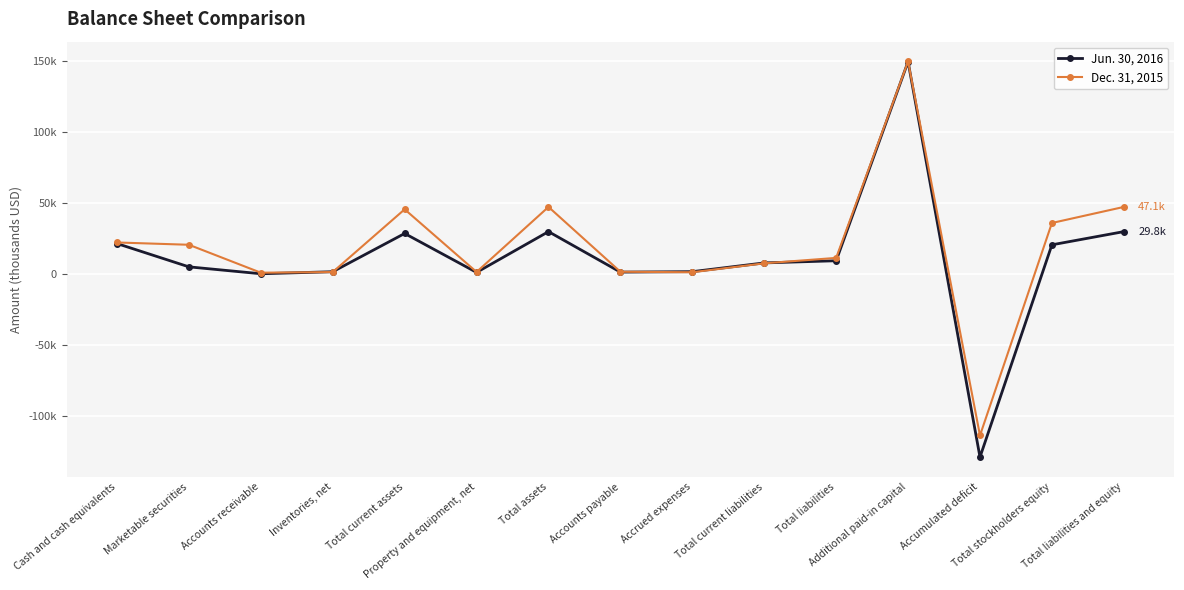

At Accrued expenses, list the series in order from largest to smallest.

Jun. 30, 2016, Dec. 31, 2015